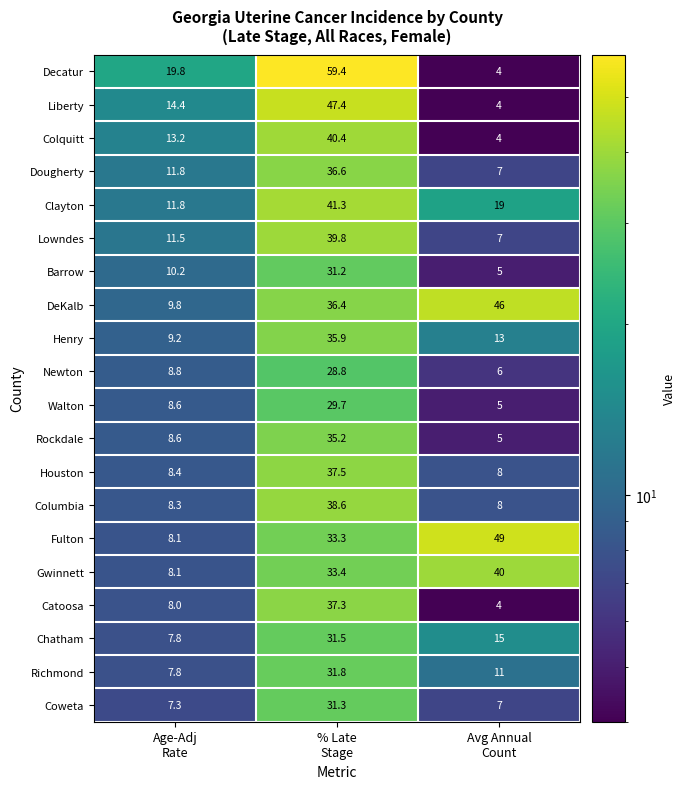

What is the difference between the maximum and second lowest values in the Clayton series?

22.3